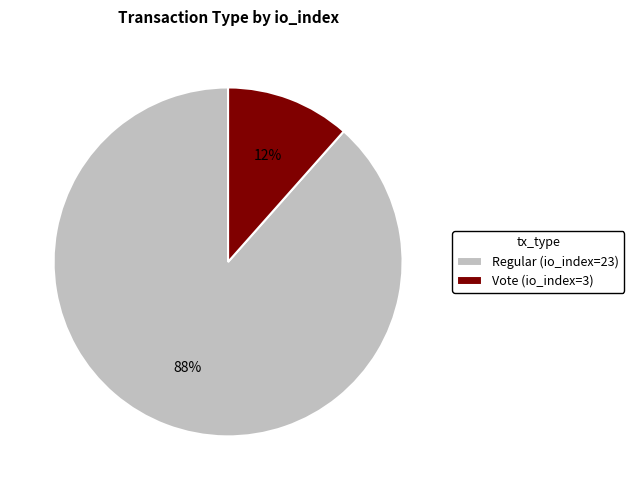

Is the sum of Regular (io_index=23) and Vote (io_index=3) greater than half?

Yes